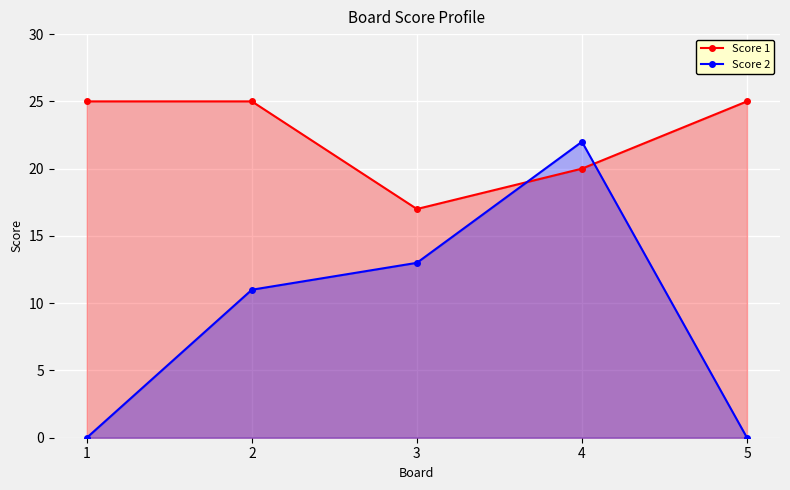

Rank the series by their maximum value, from highest to lowest.

Score 1, Score 2